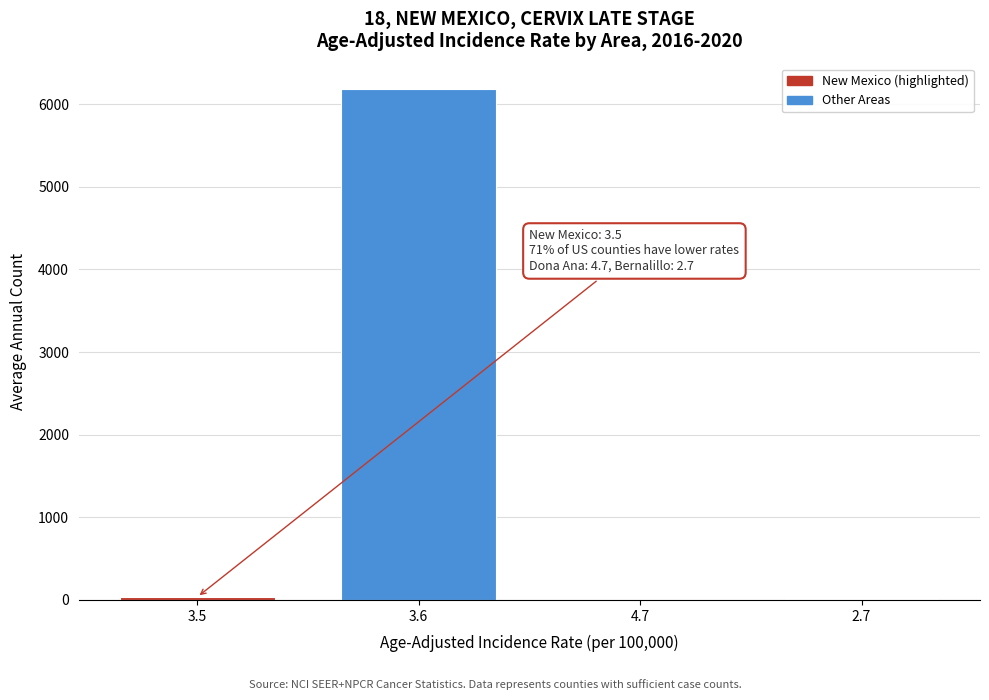

What is the sum of all values?

6234